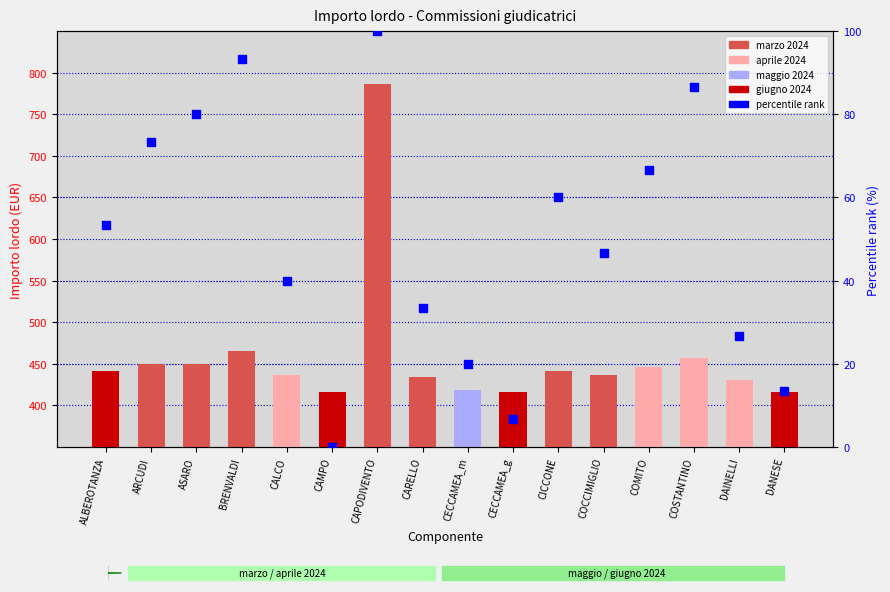

Between CALCO and CECCAMEA_m, which is larger?

CALCO